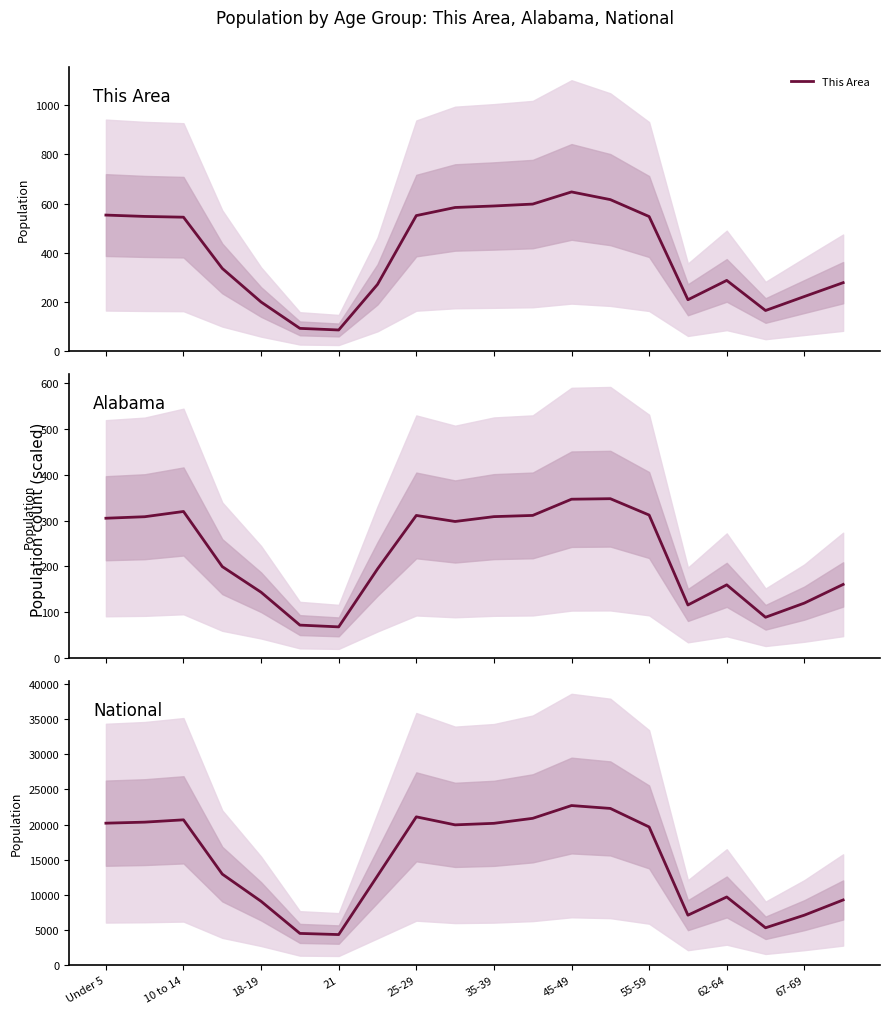

True or false: This Area and National intersect in this chart.

False